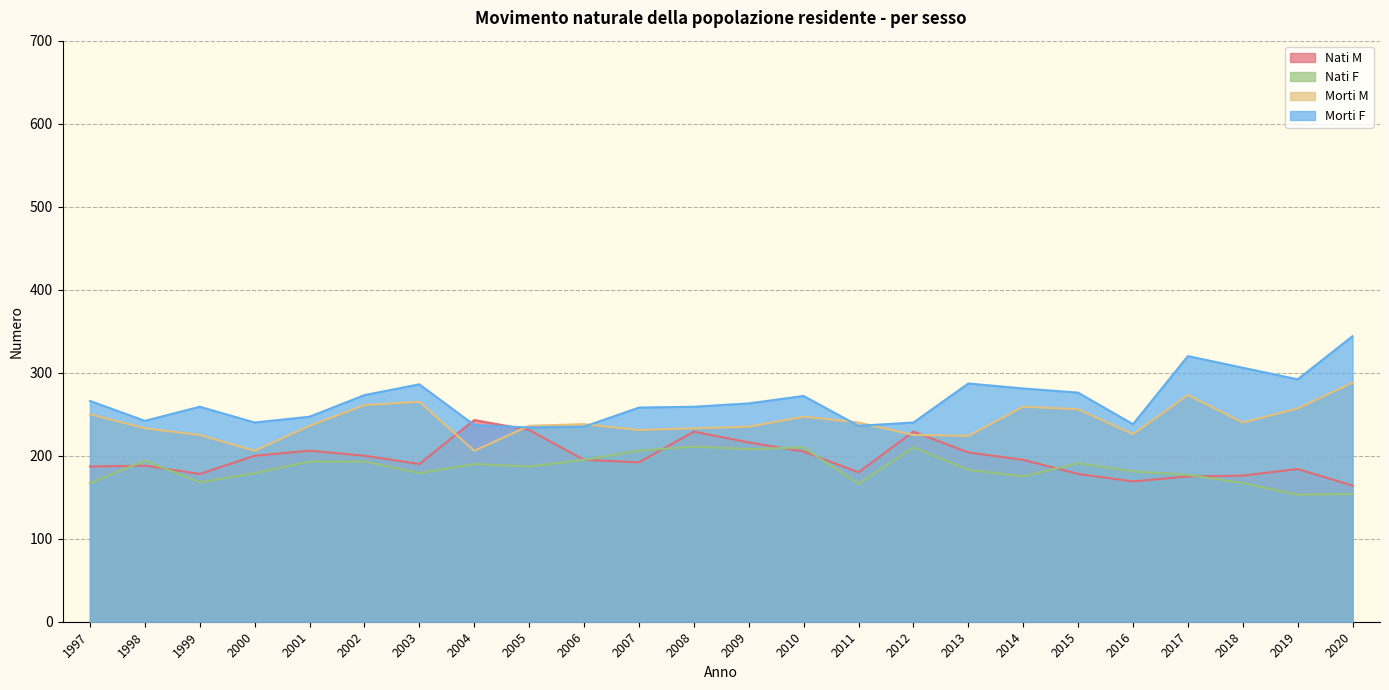

What are all the series names shown in the legend?

Nati M, Nati F, Morti M, Morti F